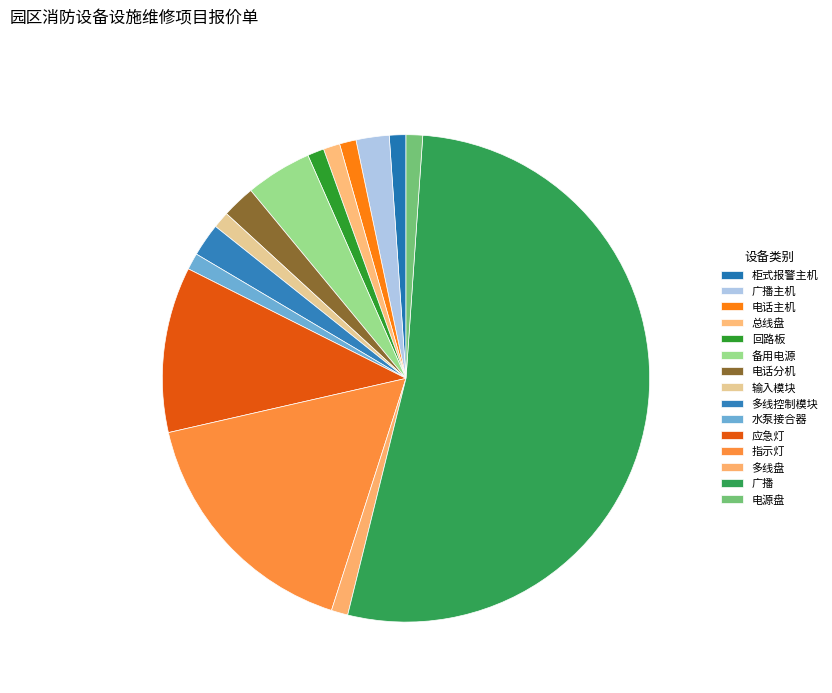

Is there a majority slice in this chart?

Yes